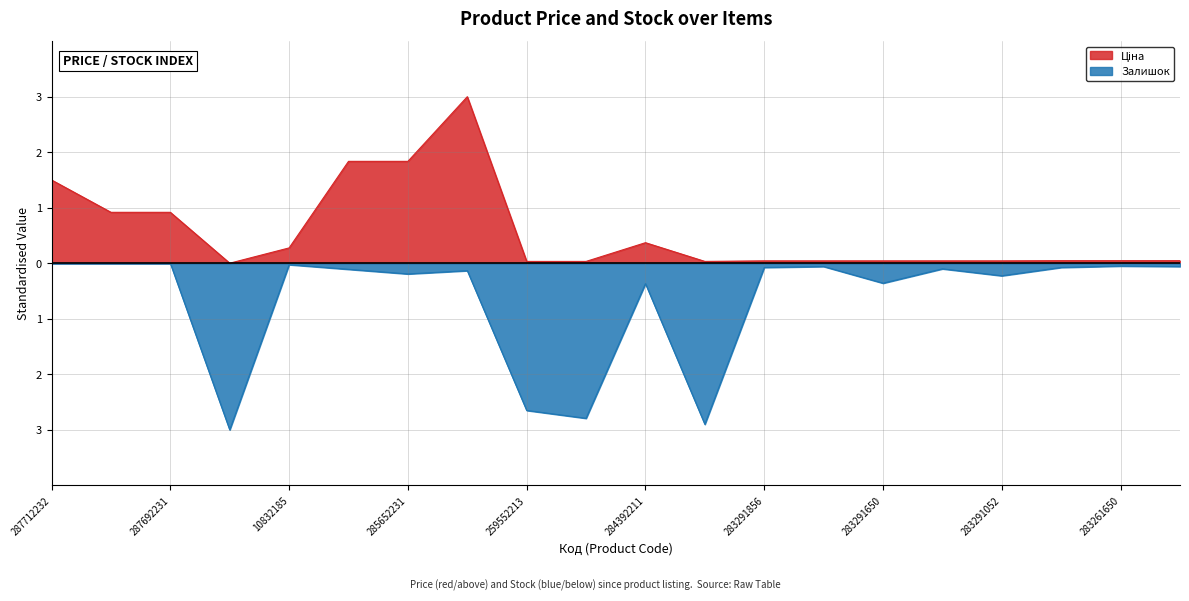

List the series in order of their peak value, lowest first.

Залишок, Ціна